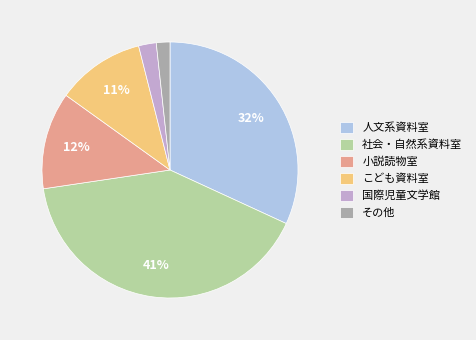

Which slice is the largest?

社会・自然系資料室